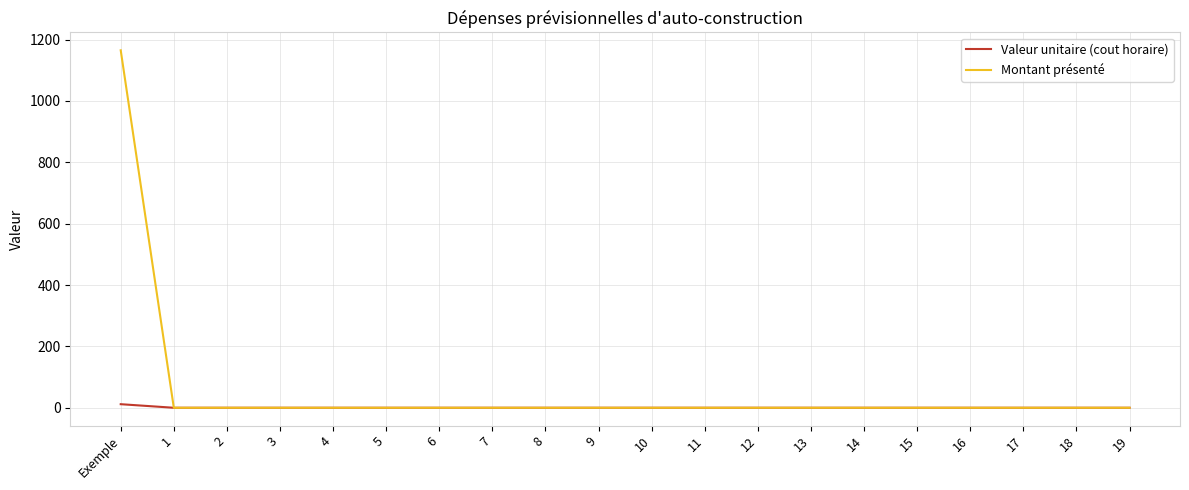

At how many categories does at least one series exceed 131?

1